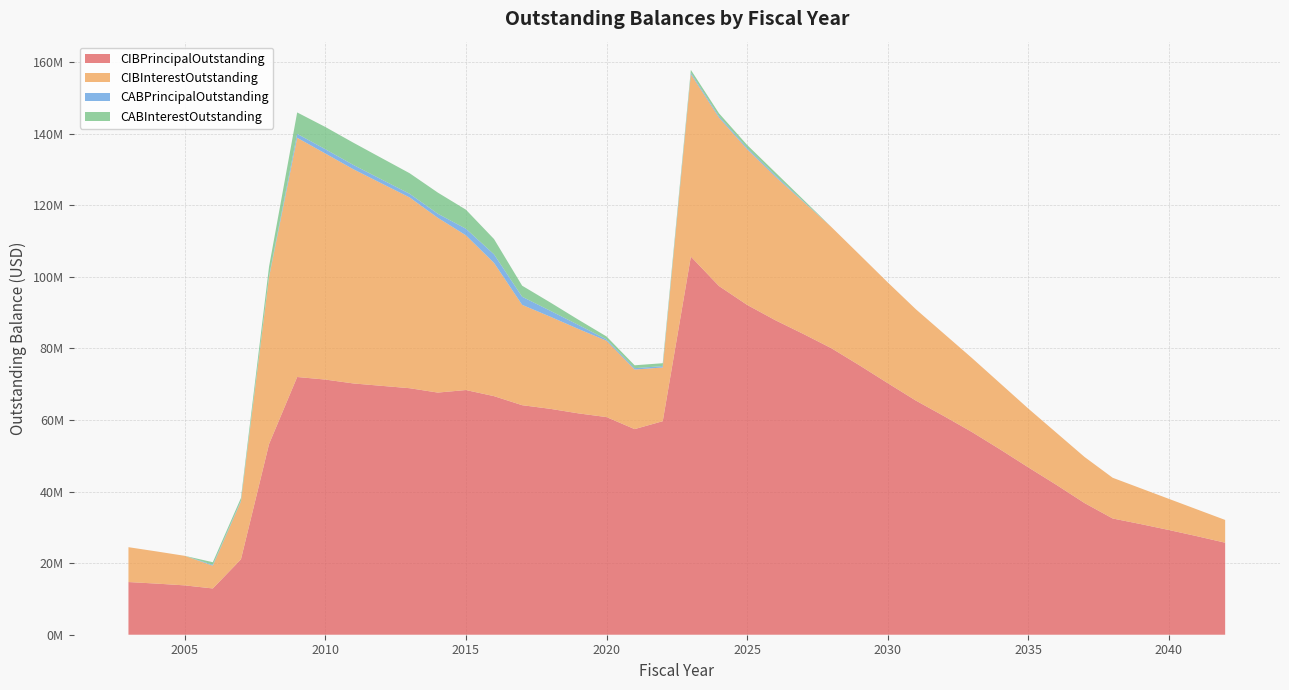

Reading right to left, list all the values displayed in this chart.

CIBPrincipalOutstanding: 25705000.0	27520000.0	29250000.0	30900000.0	32470000.0	36775000.0	41859000.0	46749000.0	51756000.0	56596000.0	61069000.0	65406000.0	70281000.0	75235000.0	80018000.0	84020000.0	87867000.0	92138000.0	97399000.0	105626000.0	59648000.0	57435000.0	60795000.0	61835000.0	63100000.0	64115000.0	66645000.0	68350000.0	67640000.0	68860000.0	69525000.0	70190000.0	71275000.0	71990000.0	53265000.0	21060000.0	12925000.0	13785000.0	14280000.0	14715000.0
CIBInterestOutstanding: 6356712.5	7481987.5	8695887.5	9994287.5	11373187.5	12873621.9	14551532.8	16418777.0	18458924.0	20664574.1	23021212.8	25515789.8	28148316.8	30923235.5	33844481.5	36913419.0	40124905.5	43494246.5	47062344.5	50956809.9	15003749.8	16639698.8	21329350.0	23574175.0	25738095.0	28029426.3	37227393.9	43222678.1	48828292.6	53286880.9	56544972.1	59829663.4	63150604.7	66824977.2	46645952.6	16163580.0	6367153.8	8254427.5	8985600.0	9738510.0
CABPrincipalOutstanding: 0.0	0.0	0.0	0.0	0.0	0.0	0.0	0.0	0.0	0.0	0.0	0.0	0.0	0.0	0.0	183666.0	379994.4	379994.4	379994.4	379994.4	379994.4	379994.4	379994.4	1130641.5	1655198.2	2264440.1	2381663.2	1835918.2	1138121.1	1020492.6	1102890.3	1201162.3	1201162.3	1101574.9	298217.8	244621.0	244621.0	0.0	0.0	0.0
CABInterestOutstanding: 0.0	0.0	0.0	0.0	0.0	0.0	0.0	0.0	0.0	0.0	0.0	0.0	0.0	0.0	0.0	416334.0	810005.6	810005.6	810005.6	810005.6	810005.6	810005.6	810005.6	1459358.5	2319801.8	3085559.9	4268336.8	5324081.8	5901879.0	5739507.4	5987109.7	6208837.7	6208837.7	5978425.1	2616782.2	720379.0	720379.0	0.0	0.0	0.0